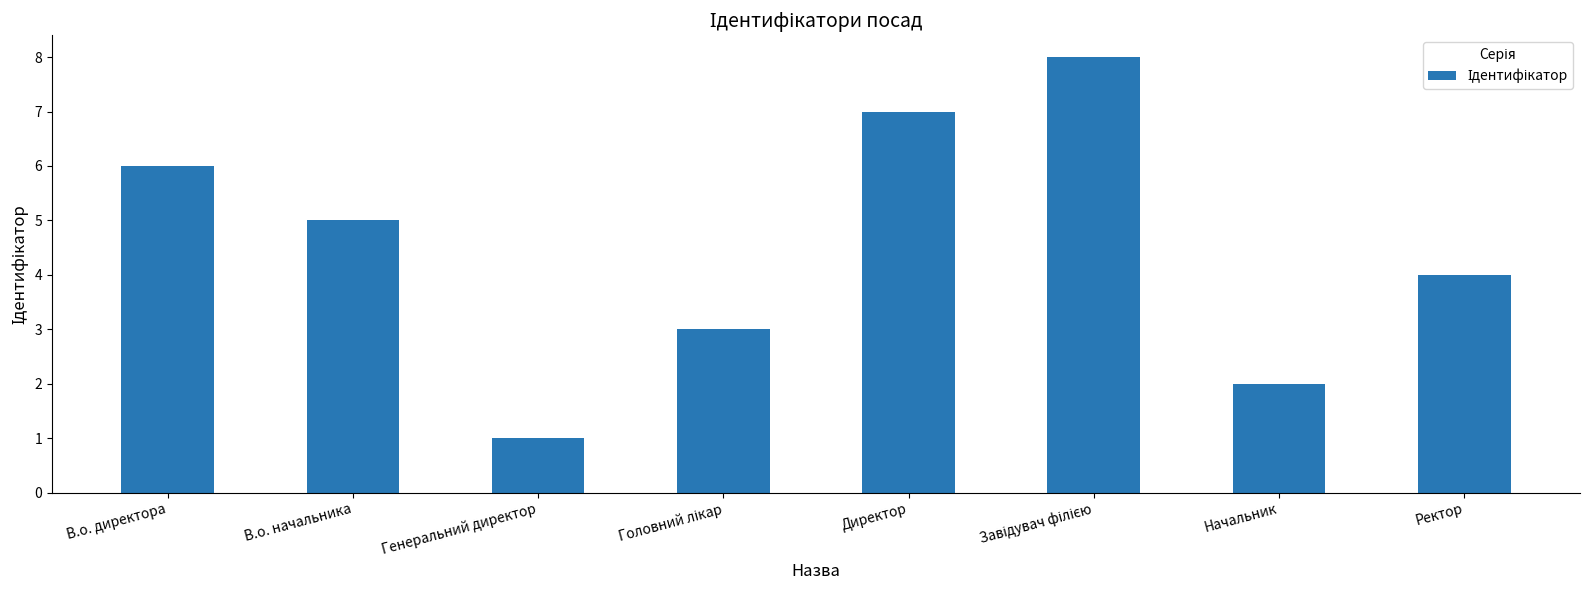

What is the label of the 8th bar from the left?

Ректор